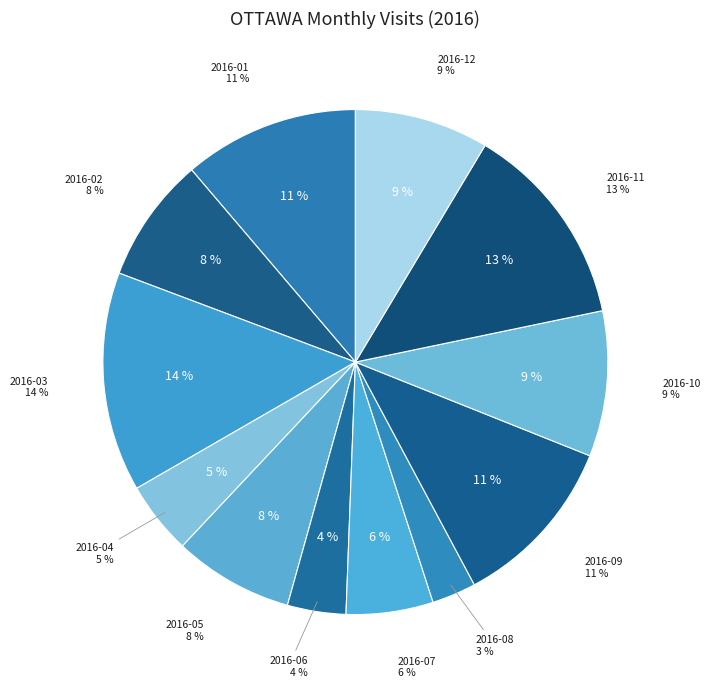

Count the number of slices in the pie.

12